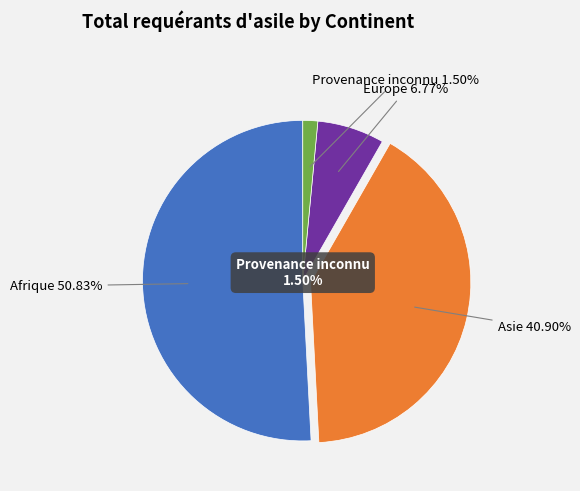

To the nearest percent, what is the difference between the largest and smallest slice percentages?

49%